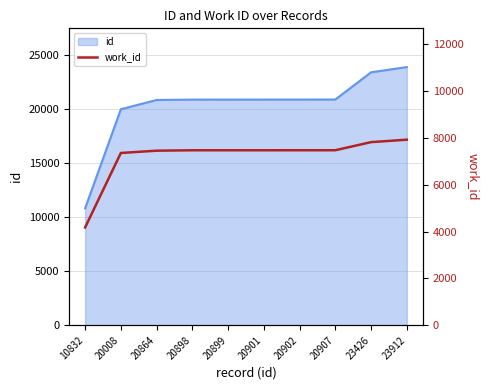

Reading left to right, extract all data points from this chart.

10832=4175	20008=7354	20864=7452	20898=7470	20899=7470	20901=7470	20902=7471	20907=7471	23426=7817	23912=7921